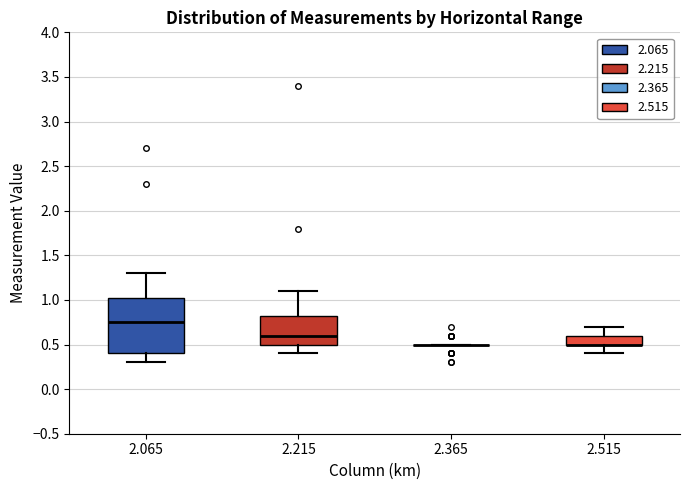

Comparing the boxes themselves (not the whiskers), which one is the tallest?

2.065